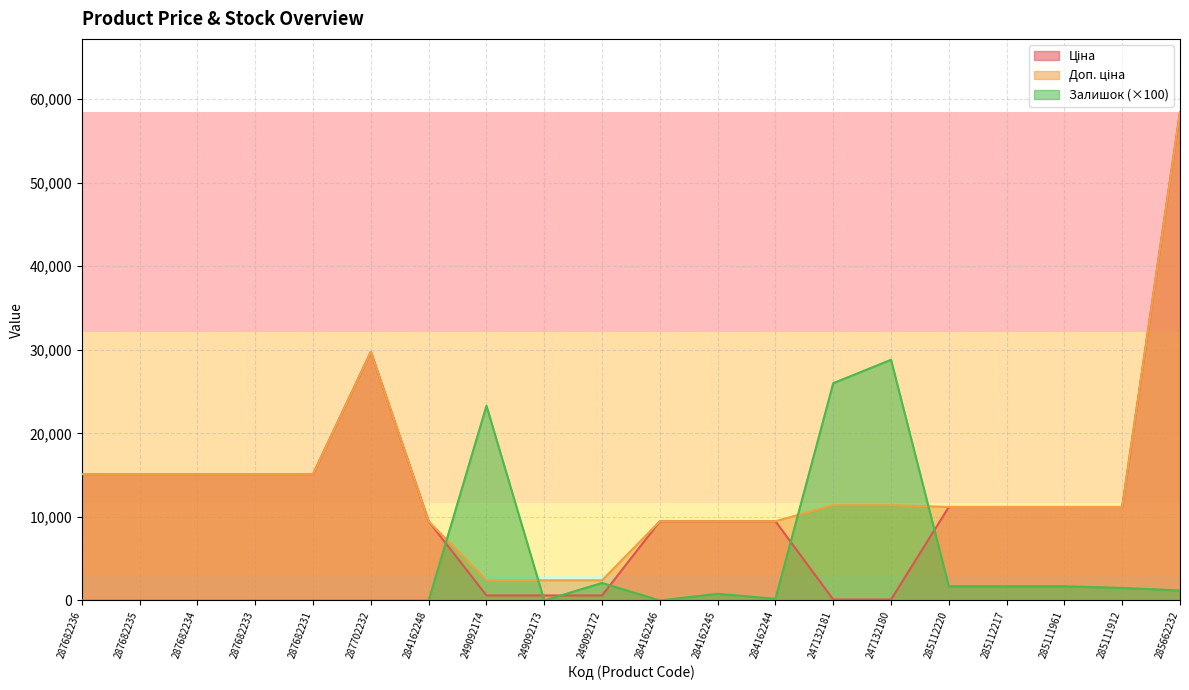

What is the spread (max minus min) of values at 287682231?

15120.0